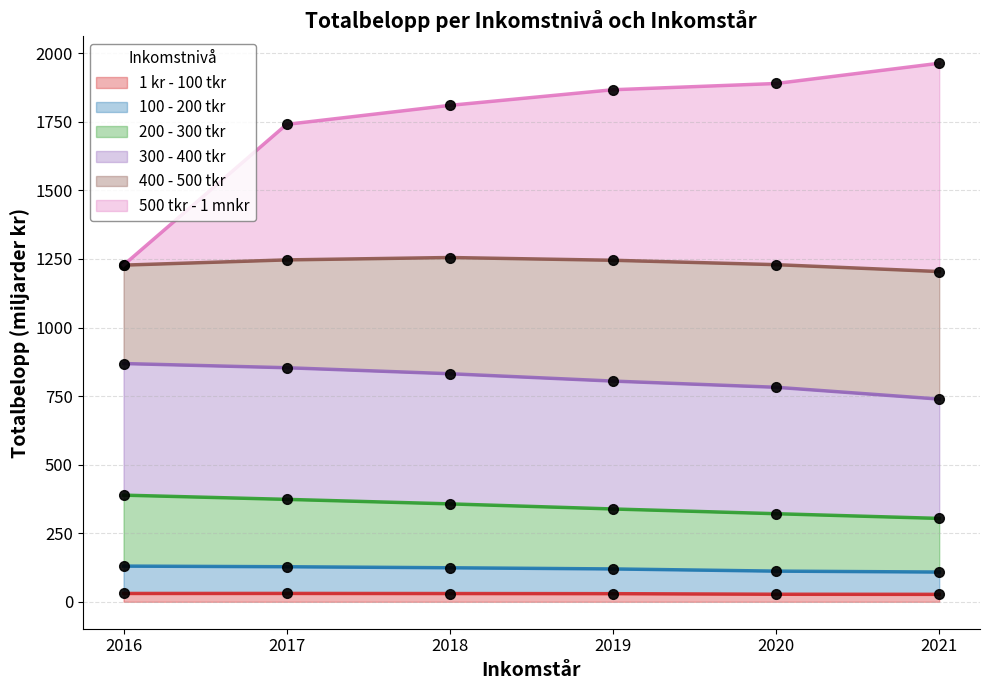

At how many categories does at least one series exceed 1797?

4